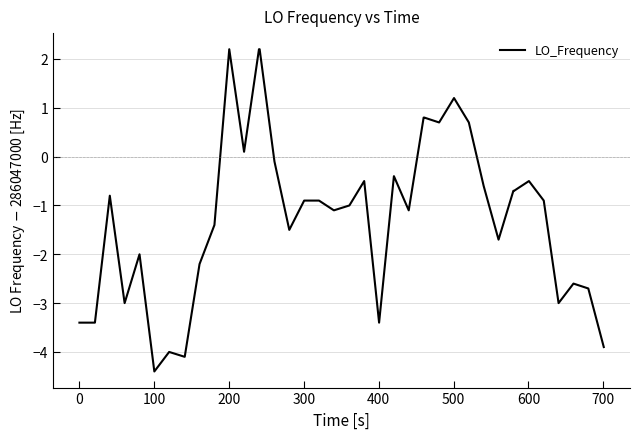

Count the number of data series in this chart.

1